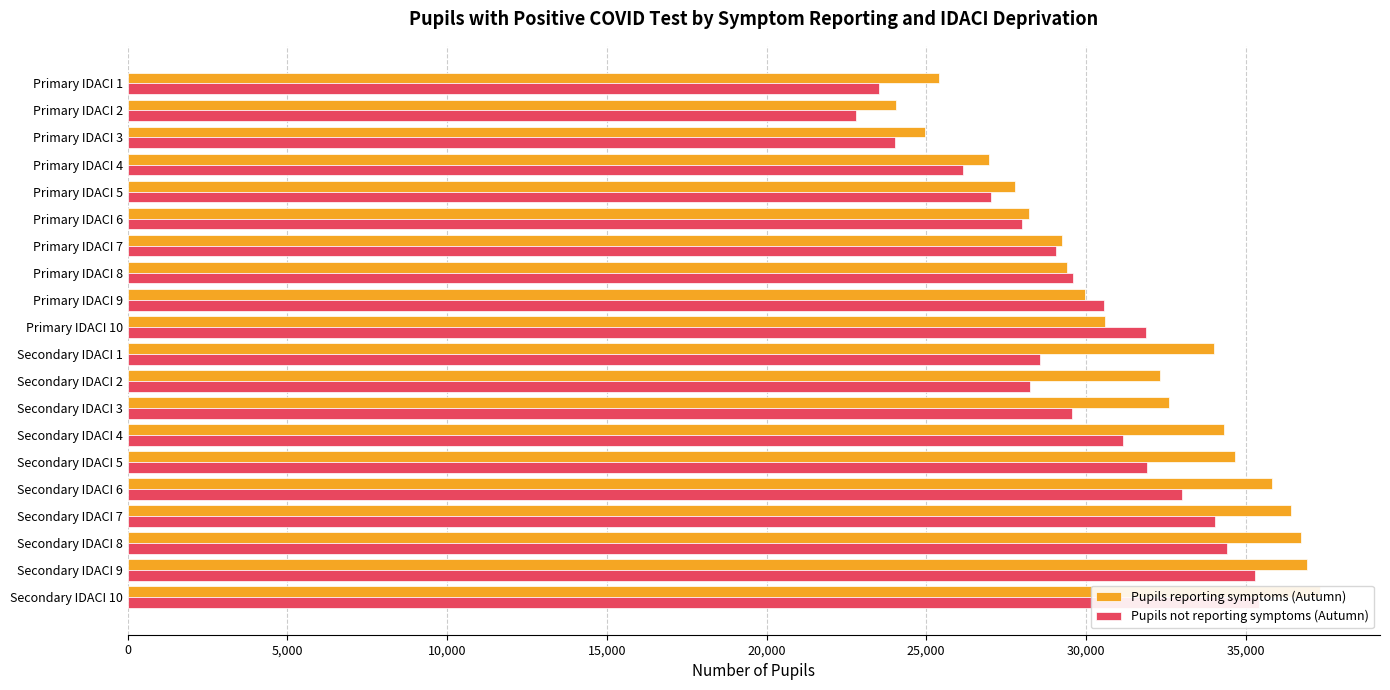

What are all the series names shown in the legend?

Pupils reporting symptoms (Autumn), Pupils not reporting symptoms (Autumn)